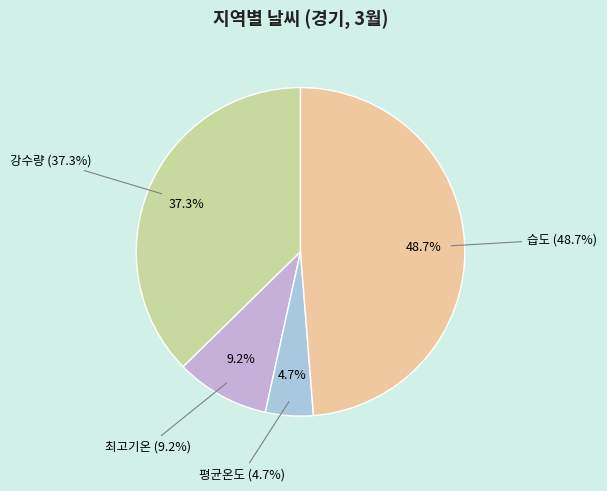

What percentage is the 강수량 slice, to the nearest percent?

37%